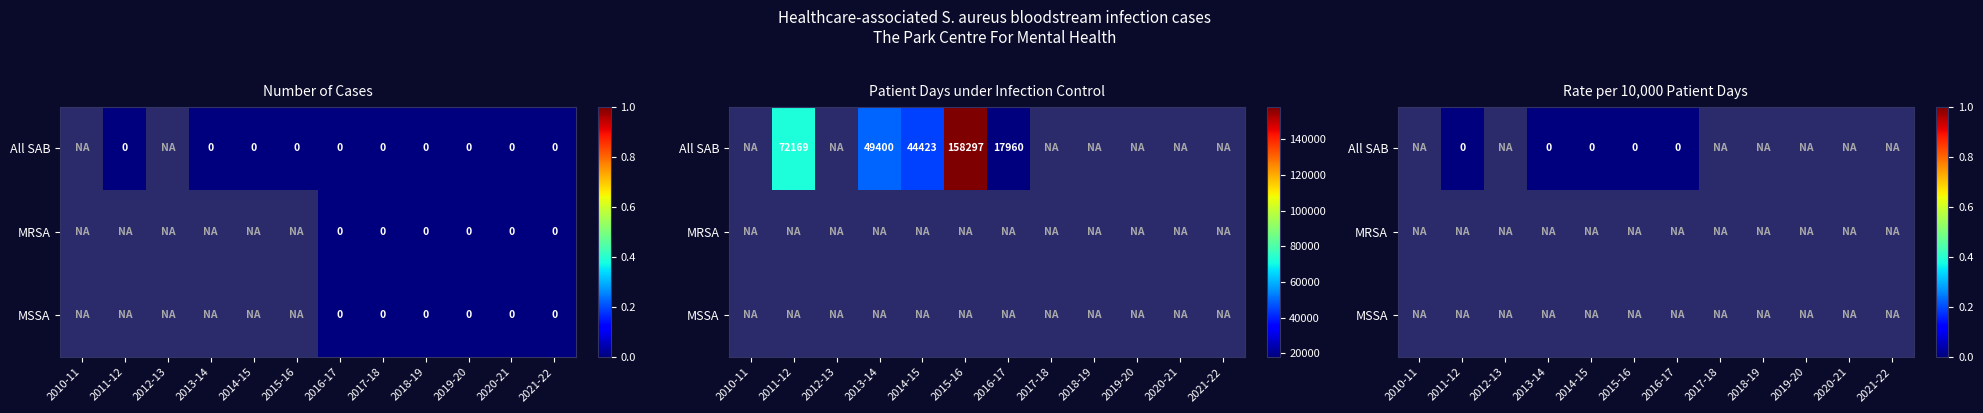

Which category has the lowest value across all series?

2011-12